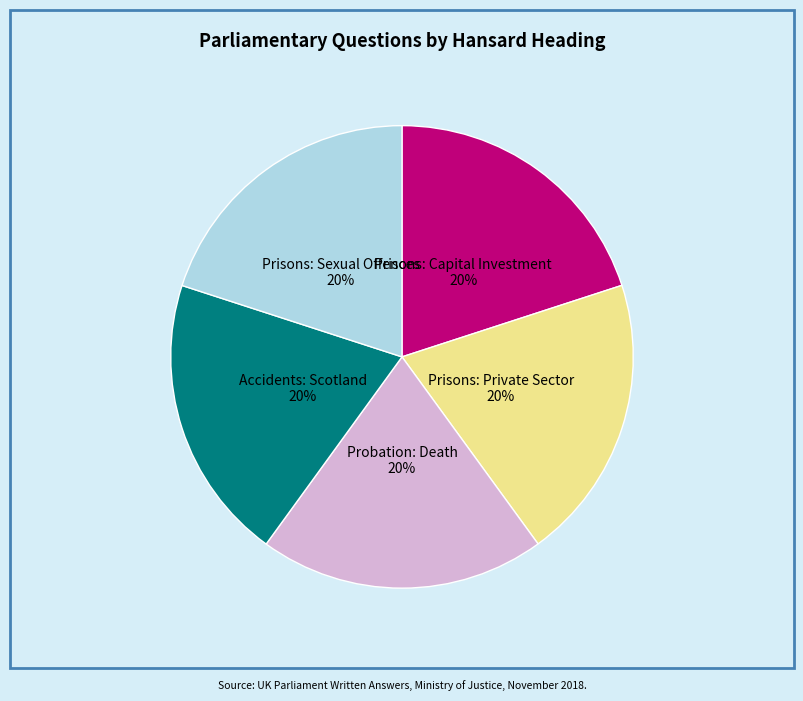

Approximately how many times larger is the value at Prisons: Capital Investment compared to Prisons: Private Sector?

1.0